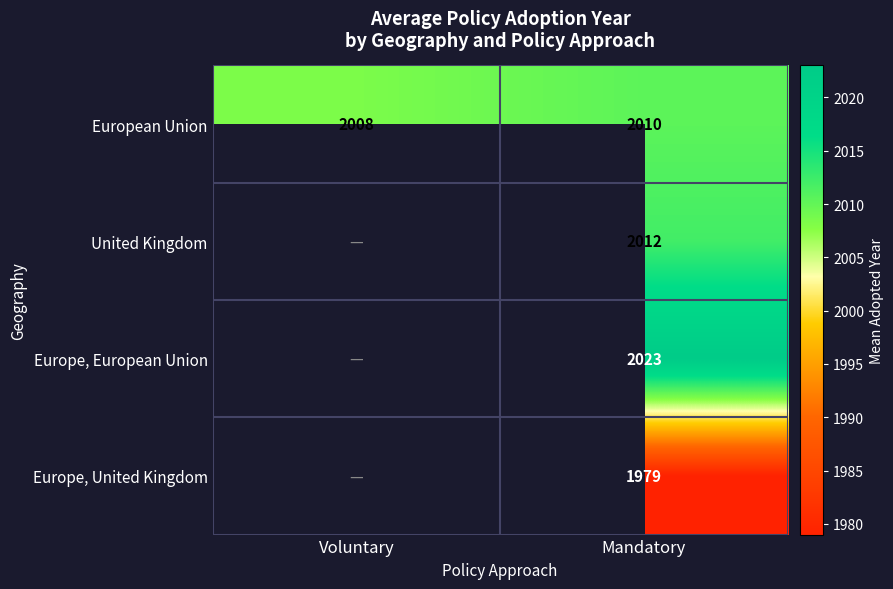

At which label does European Union reach its minimum?

Voluntary